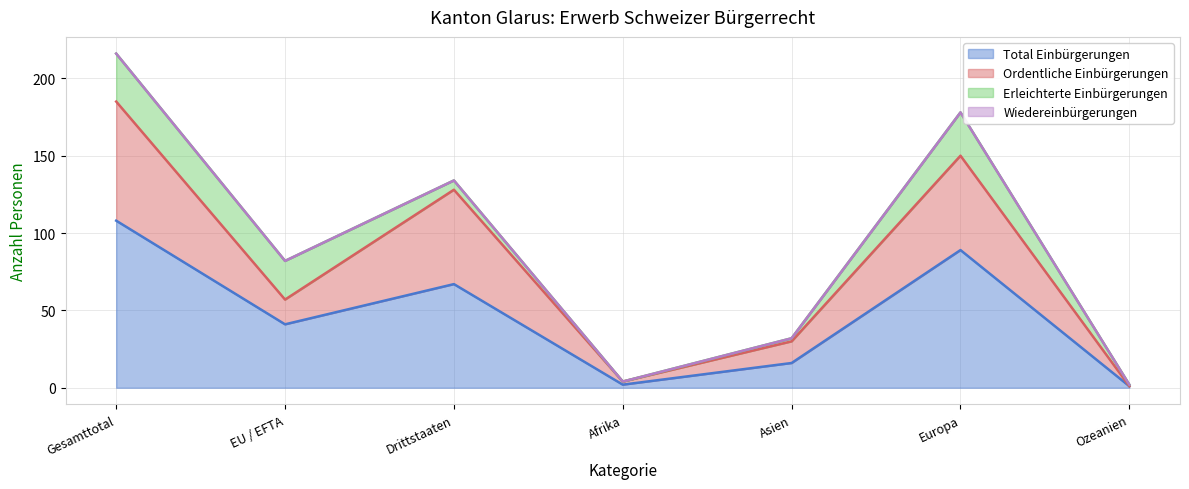

Which category has the highest value in the Total Einbürgerungen series?

Gesamttotal